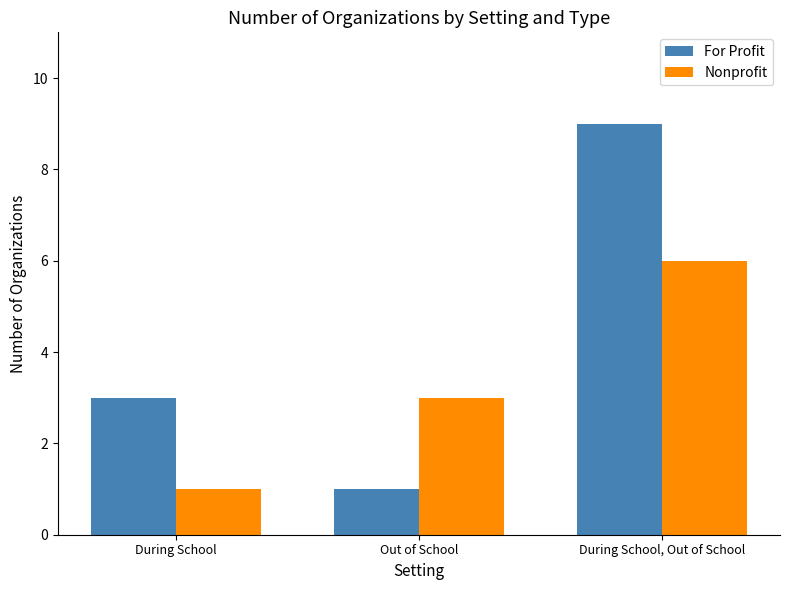

Rank the series by their average value, from lowest to highest.

Nonprofit, For Profit